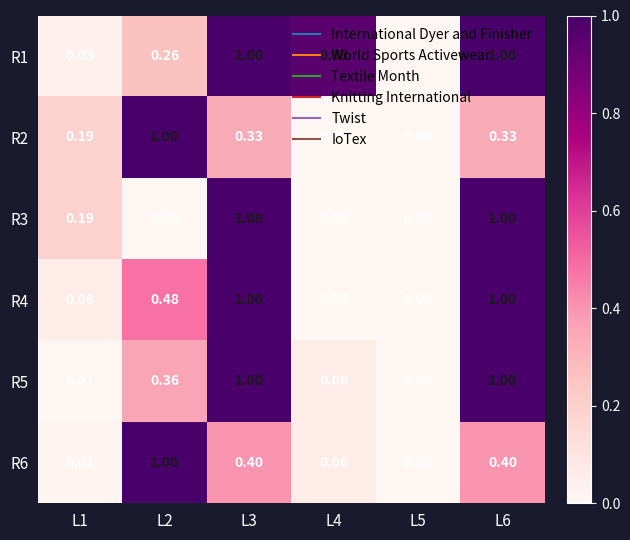

How many positive values does the R6 series have?

5